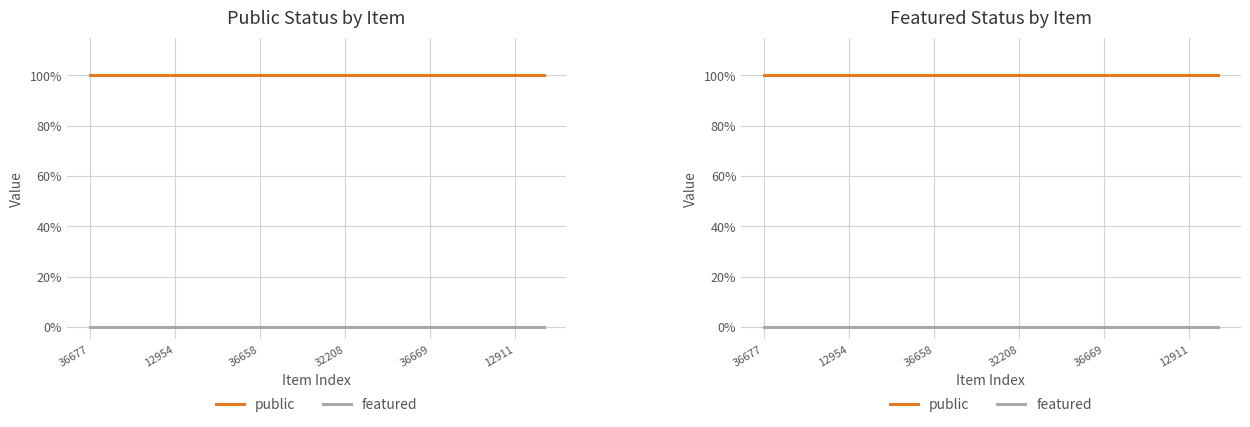

What is the difference between the highest and lowest values at 36658?

1